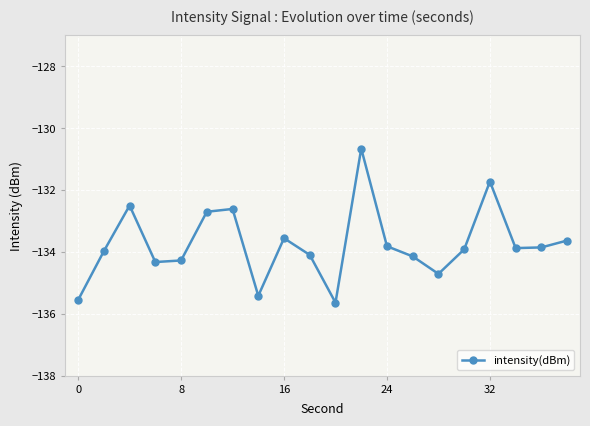

What is the difference between the maximum and minimum values?

5.0